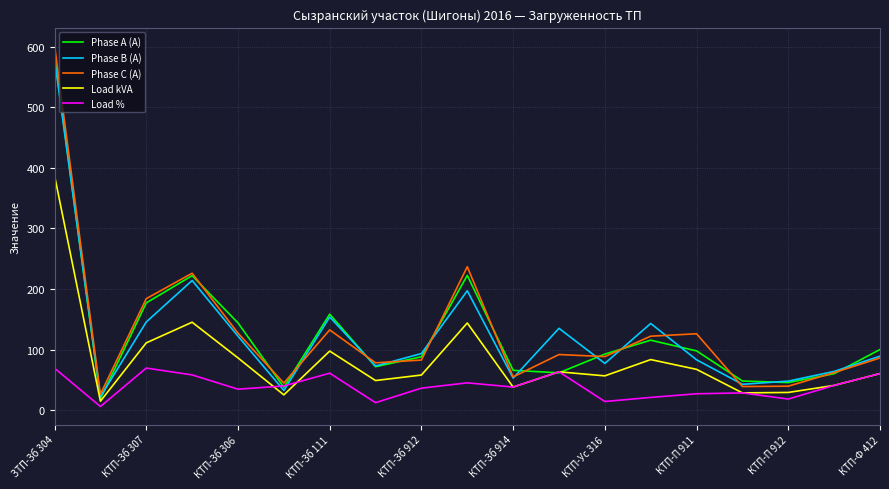

After their last crossing, which series has the higher values: Phase B (A) or Load %?

Phase B (A)